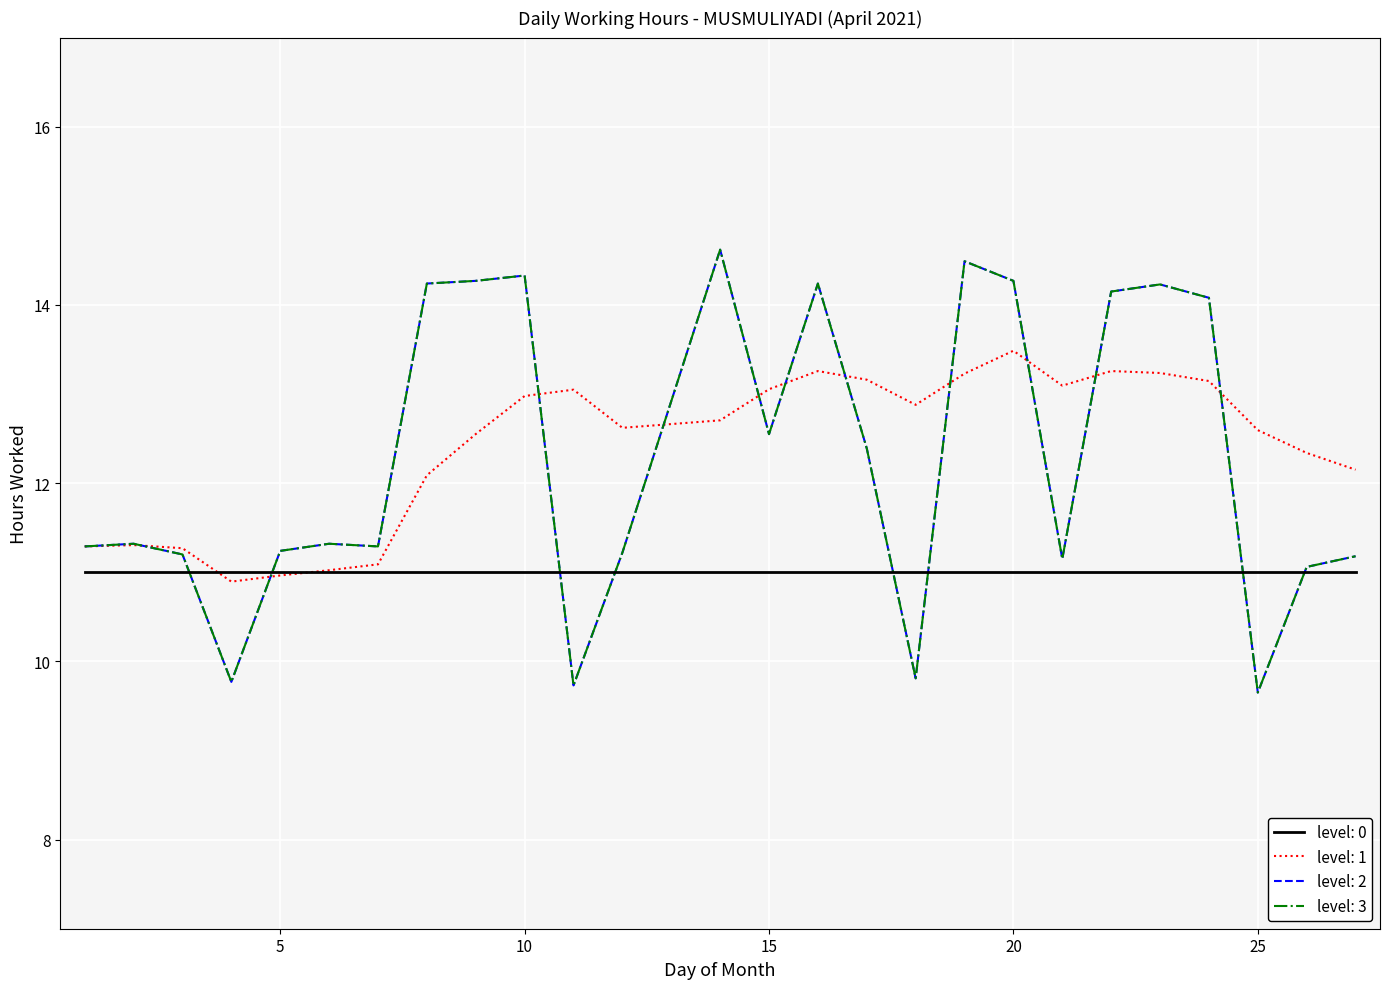

Is this an area chart (filled region under the line)?

No